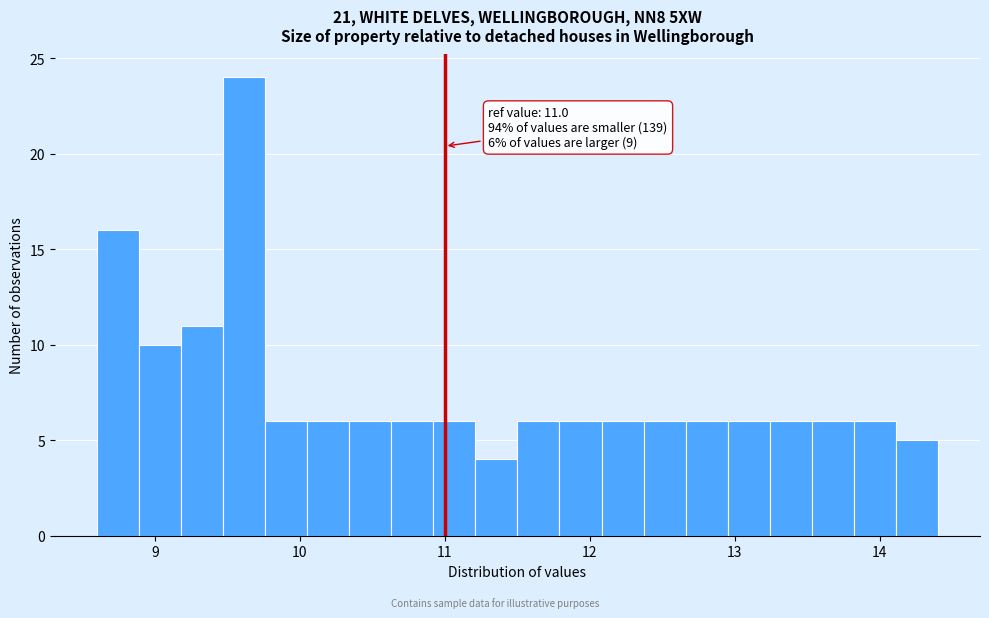

Around what value on the x-axis is the tallest bar? Give the approximate position of its centre, as read against the axis.

9.6